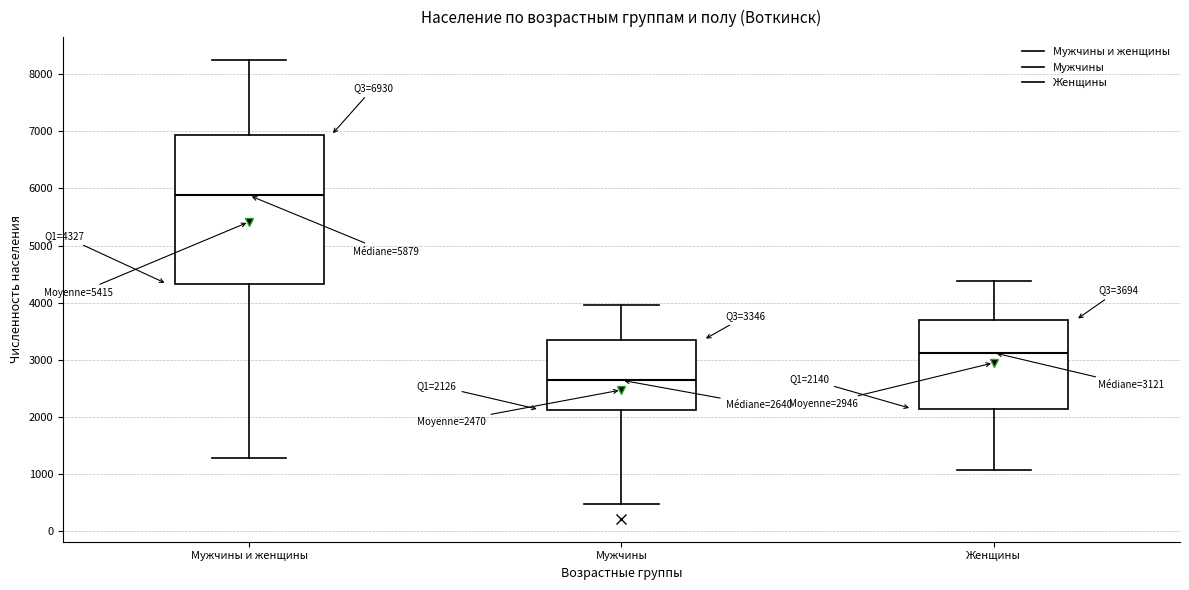

Which box's median line is the highest?

Мужчины и женщины